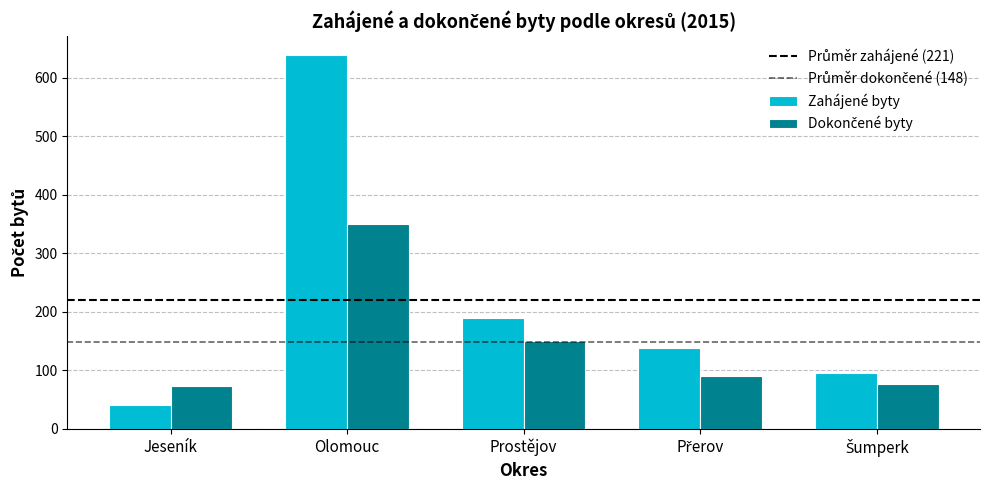

At which label is Dokončené byty closest to 211?

Prostějov